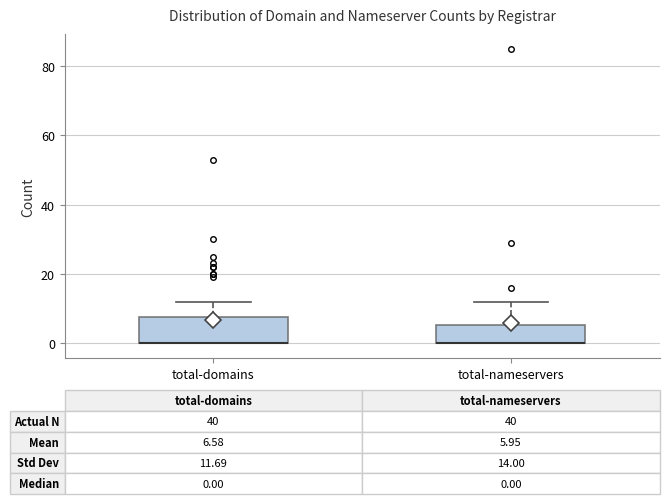

Which box is the tallest, from its lower edge to its upper edge?

total-domains